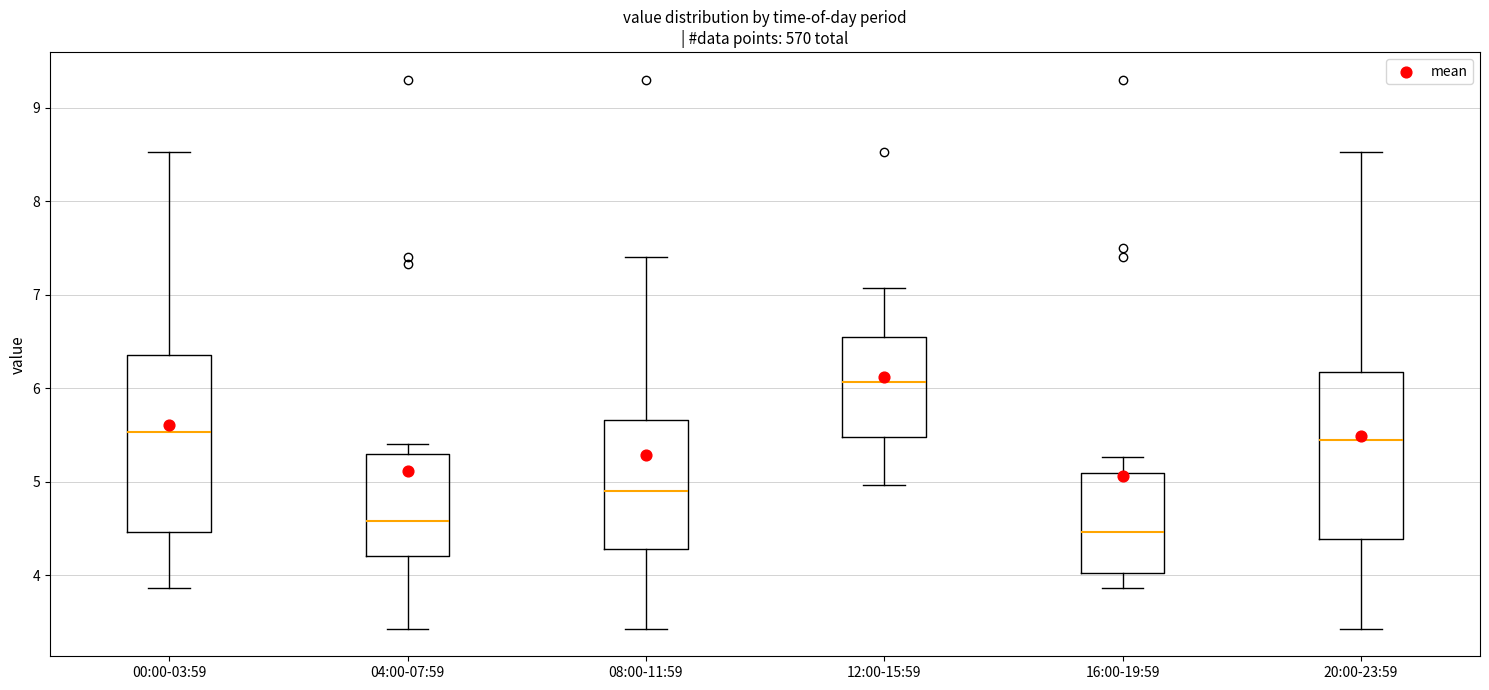

Reading left to right, read every box against the y-axis: the position of its median line, the range the box covers, and the ends of its whiskers. The values are not printed on the chart, so give them approximately, as read against the axis.

00:00-03:59: median 5.5, box 4.5 to 6.4, whiskers 3.9 to 8.5
04:00-07:59: median 4.6, box 4.2 to 5.3, whiskers 3.4 to 5.4
08:00-11:59: median 4.9, box 4.3 to 5.7, whiskers 3.4 to 7.4
12:00-15:59: median 6.1, box 5.5 to 6.5, whiskers 5.0 to 7.1
16:00-19:59: median 4.5, box 4.0 to 5.1, whiskers 3.9 to 5.3
20:00-23:59: median 5.5, box 4.4 to 6.2, whiskers 3.4 to 8.5